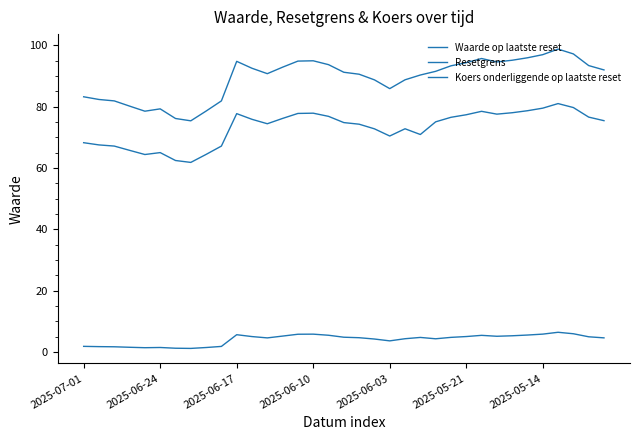

At how many categories does at least one series exceed 64?

35